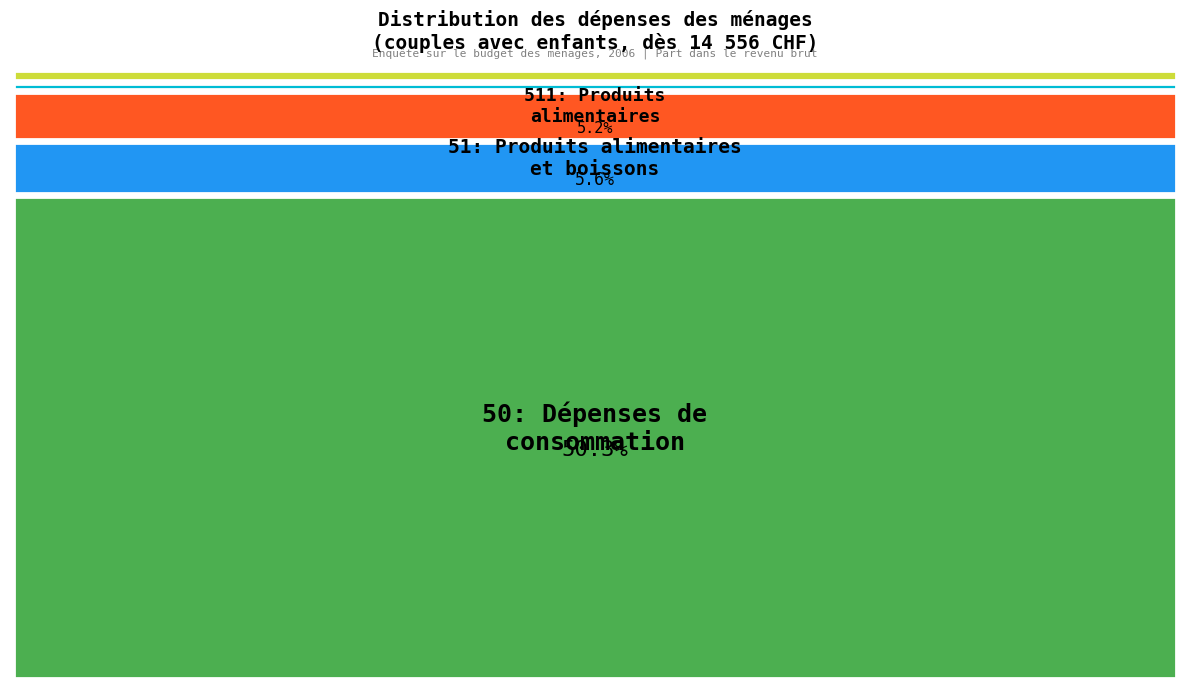

How many segments does this pie chart have?

7